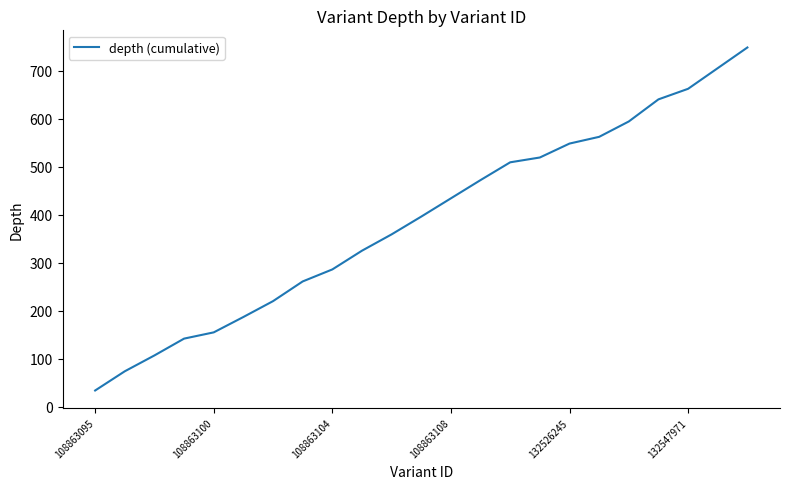

What is the difference between the maximum and minimum values?

714